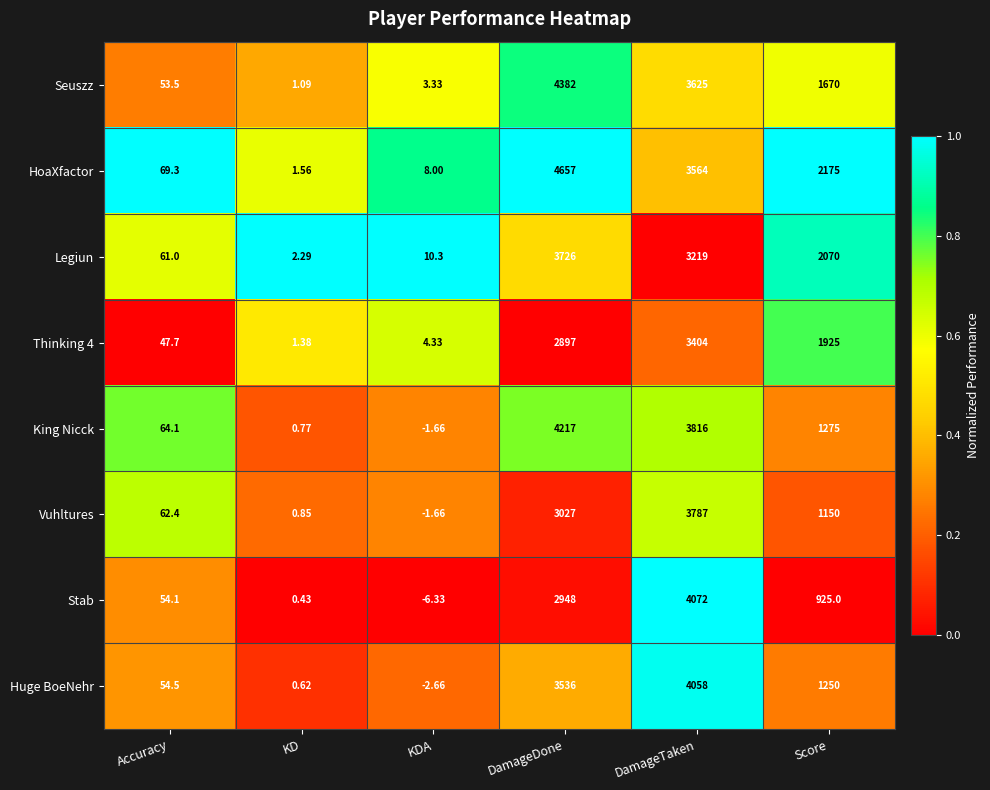

Between KDA and DamageDone, which series saw the biggest shift?

HoaXfactor